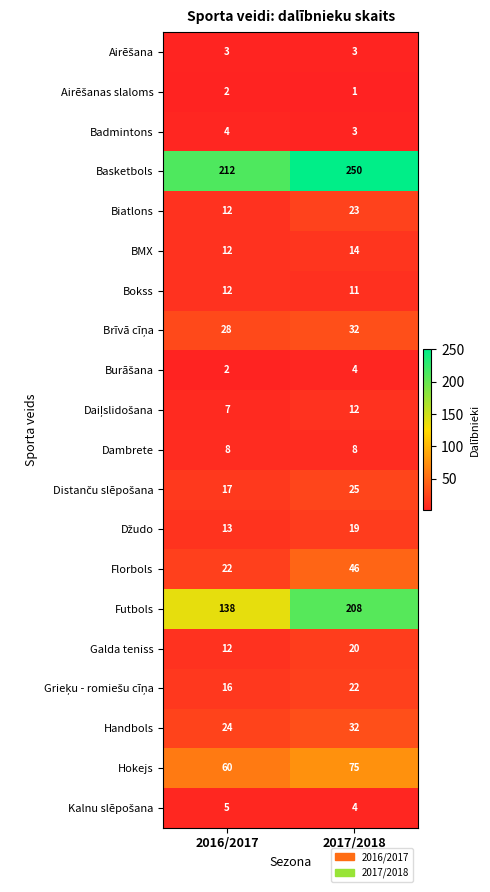

What is the difference between the highest and lowest values at 2016/2017?

210